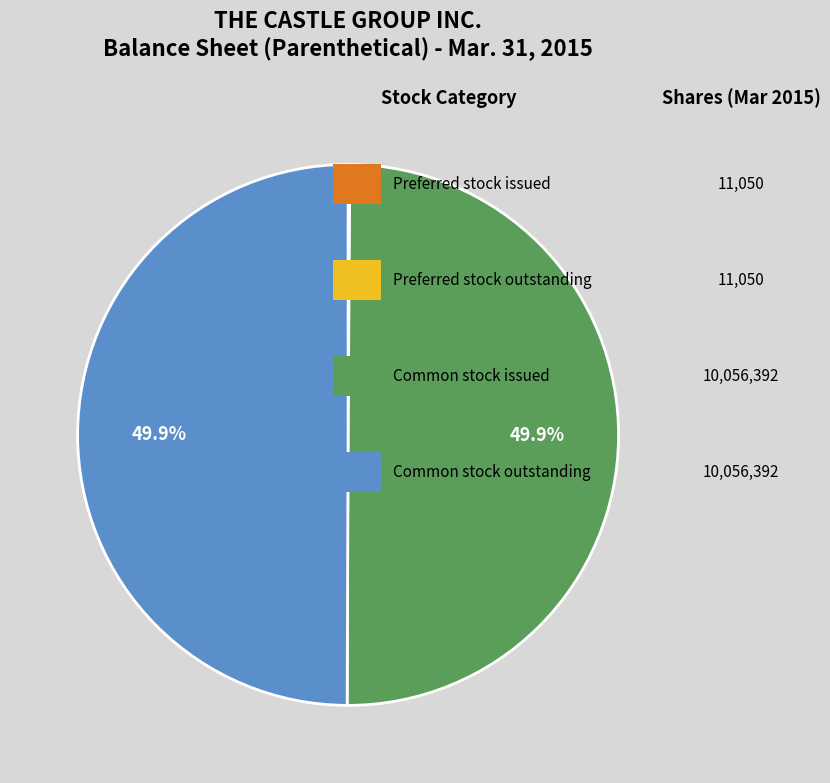

Is there a majority slice in this chart?

No